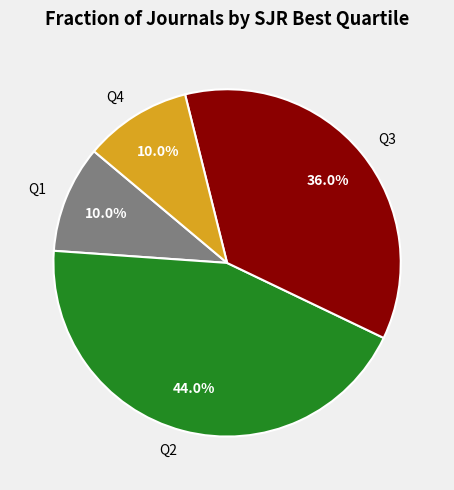

Which category has the biggest portion of the pie?

Q2